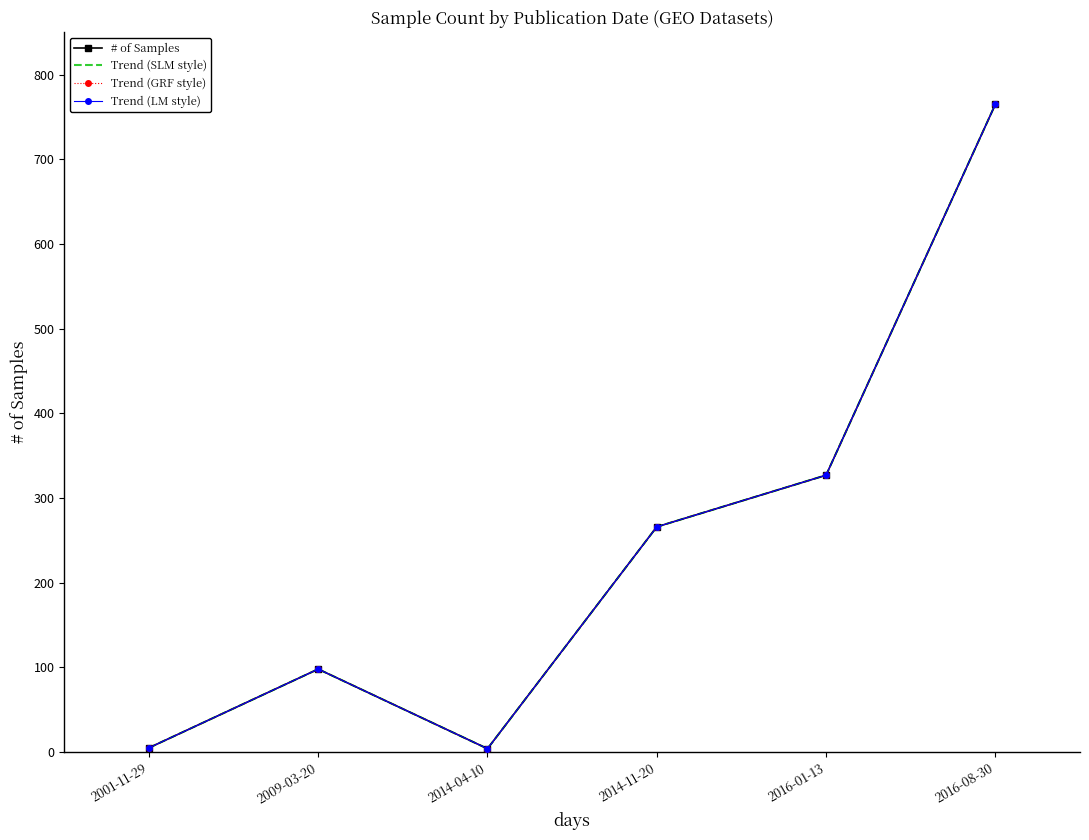

The value of Trend (LM style) at 2014-04-10 is 6. True or false?

False